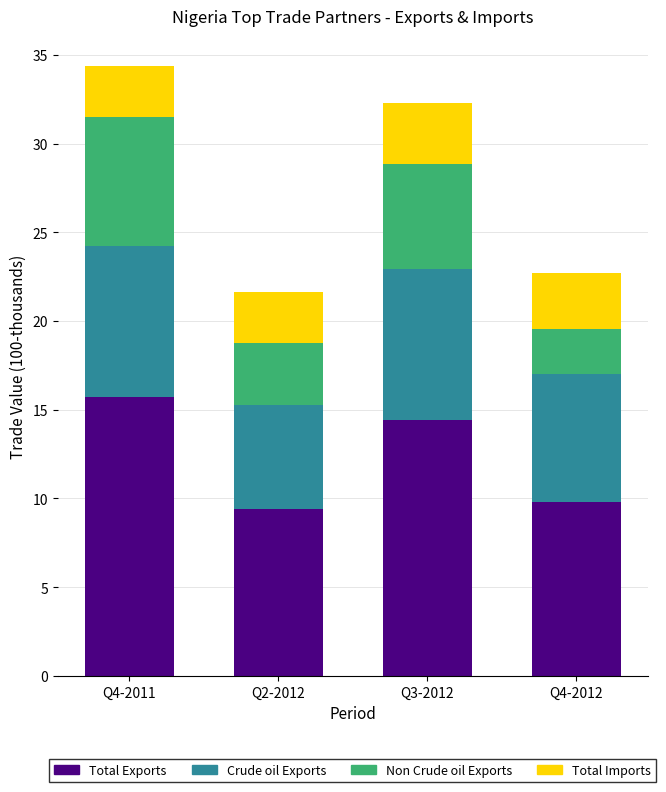

What is the difference between the second highest and second lowest values in the Total Exports series?

4.7